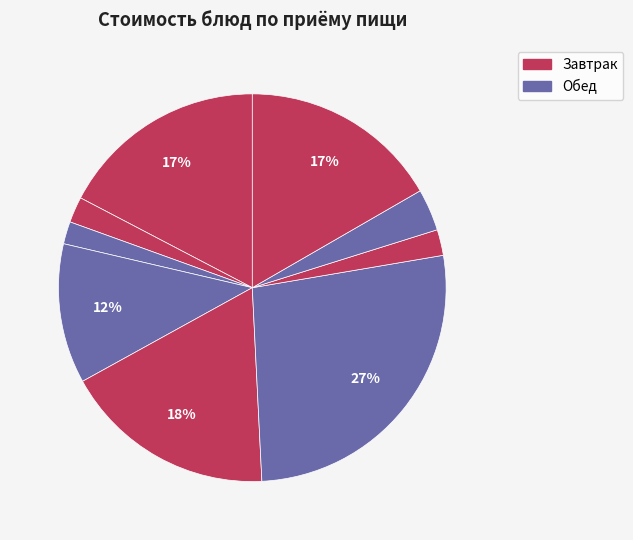

Count the number of slices in the pie.

9